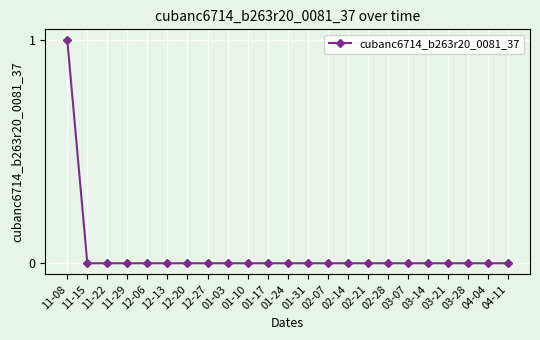

What is the label of the 6th point from the left?

12-13